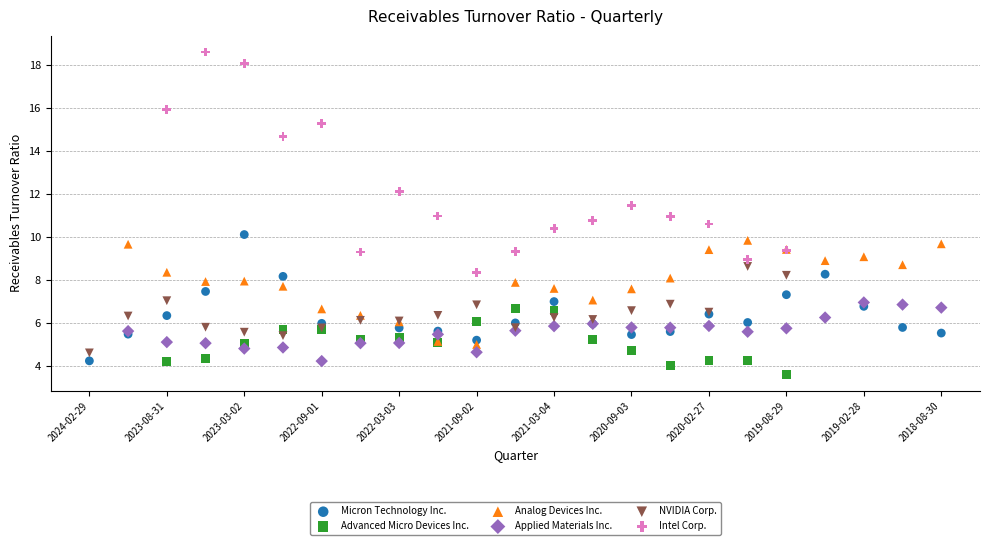

Which series has the largest Y range (max minus min)?

Intel Corp.